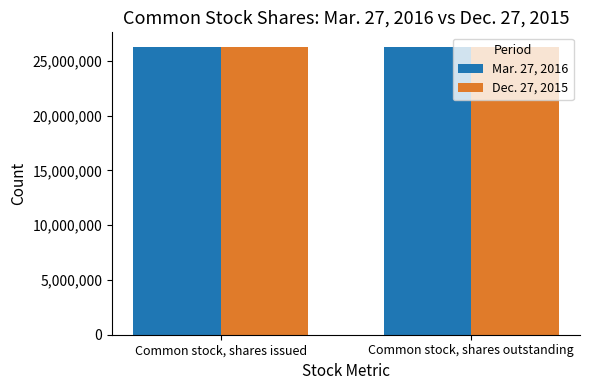

What is the label of the 2nd bar from the right?

Common stock, shares issued